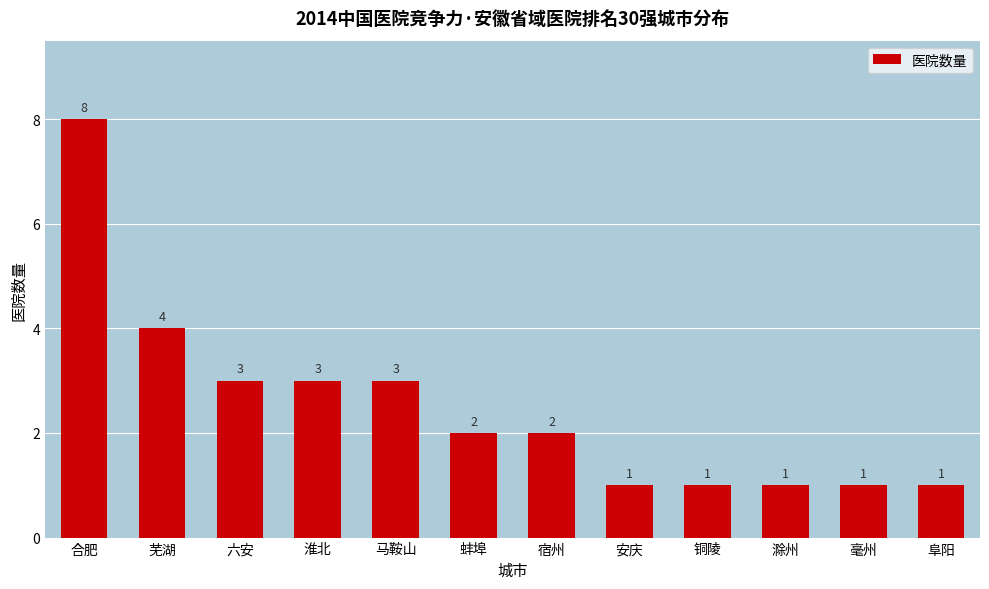

The chart shows a value of 1 at 淮北. True or false?

False